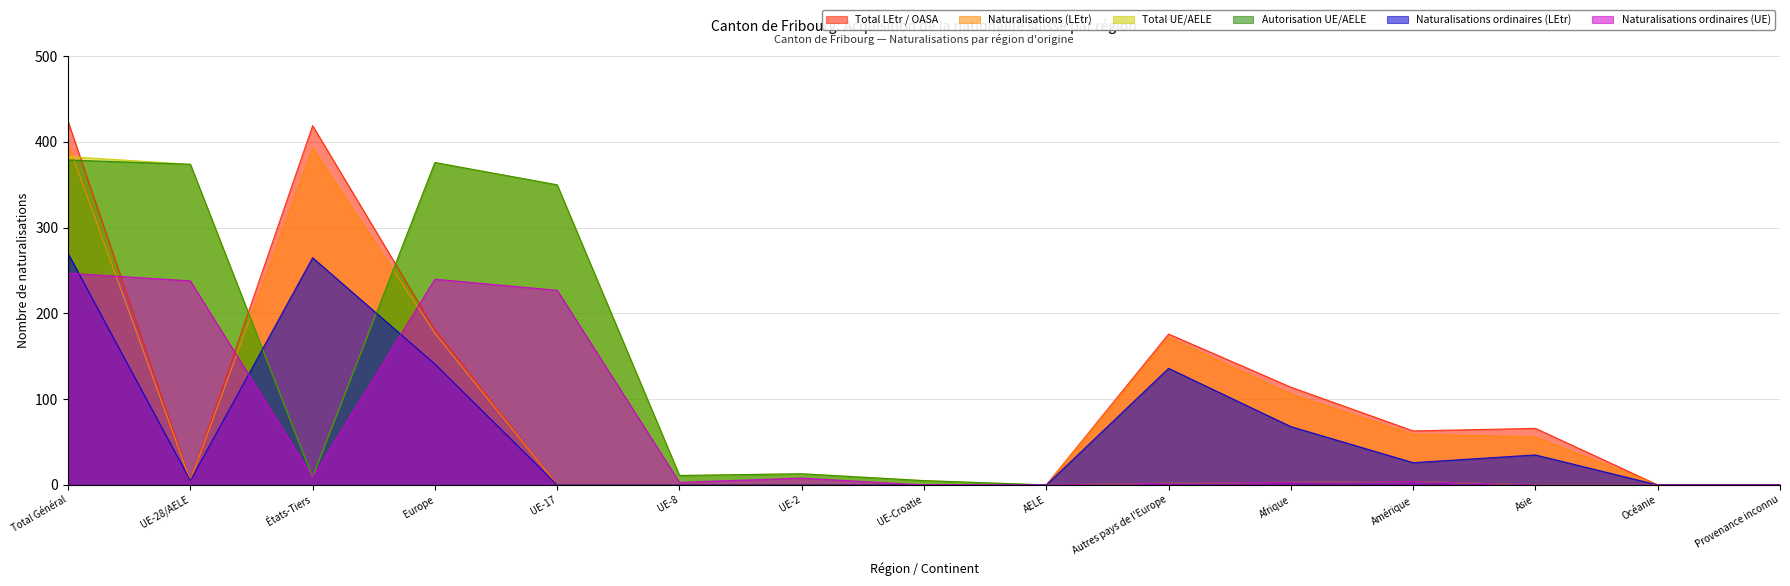

What is the approximate value of Naturalisations (LEtr) at Total Général, to the nearest 5?

400